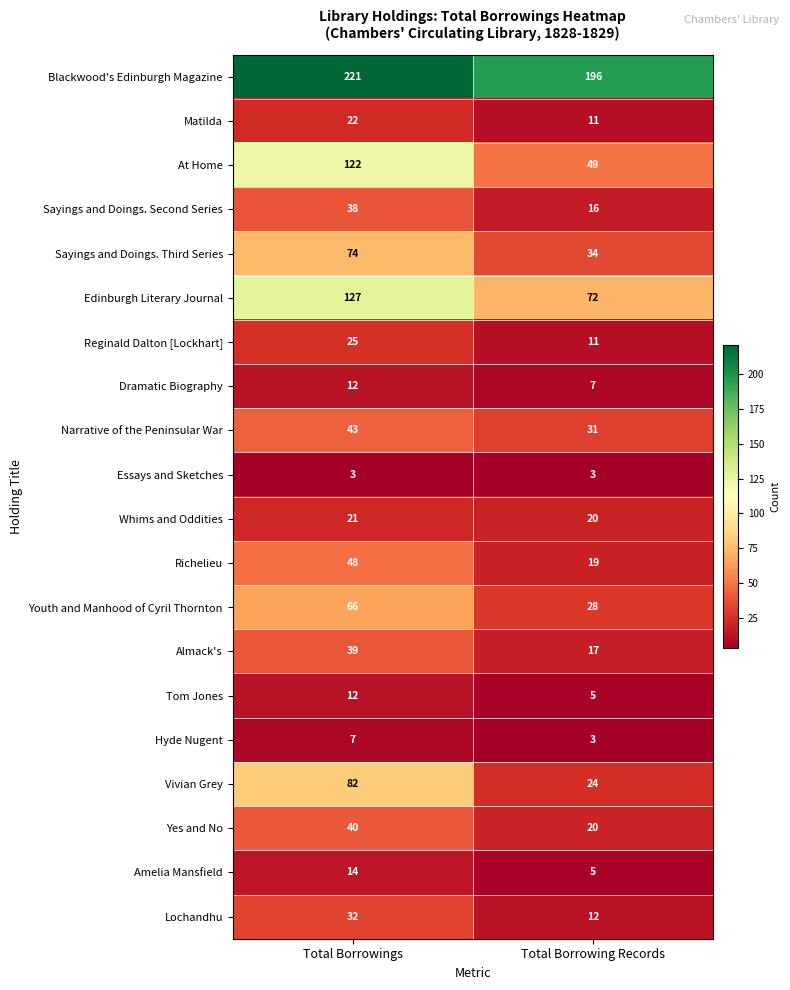

What is the total value across all series at Total Borrowing Records?

583